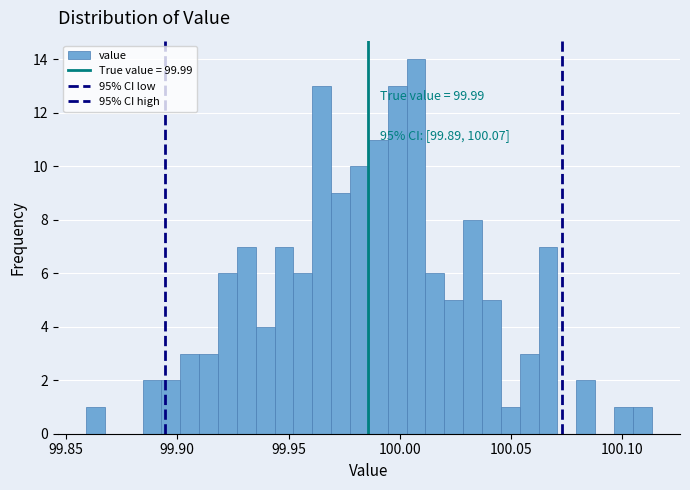

Read against the x-axis, roughly where is the centre of the tallest bar?

100.005